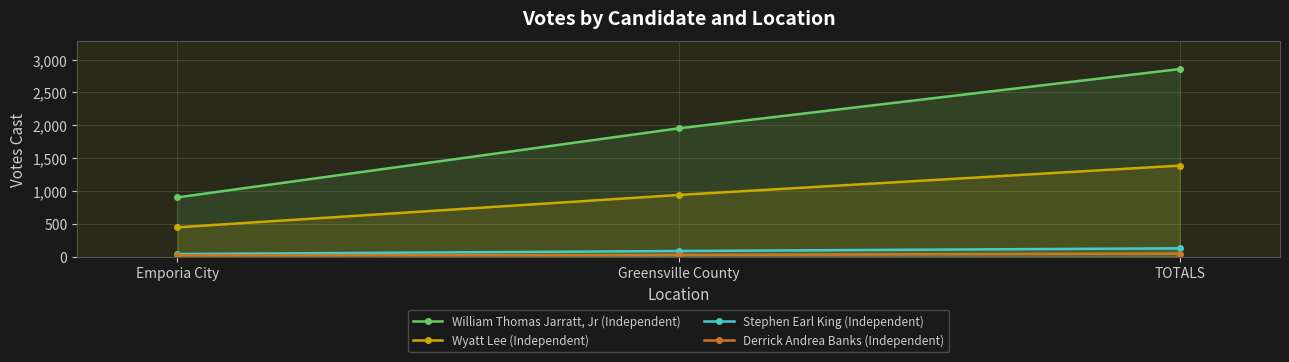

Rank the series by their maximum value, from lowest to highest.

Derrick Andrea Banks (Independent), Stephen Earl King (Independent), Wyatt Lee (Independent), William Thomas Jarratt, Jr (Independent)